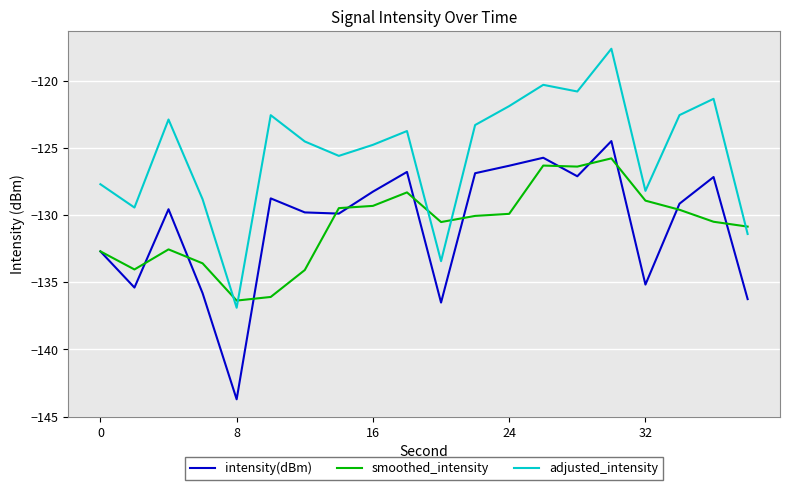

List the series in order of their peak value, highest first.

adjusted_intensity, intensity(dBm), smoothed_intensity